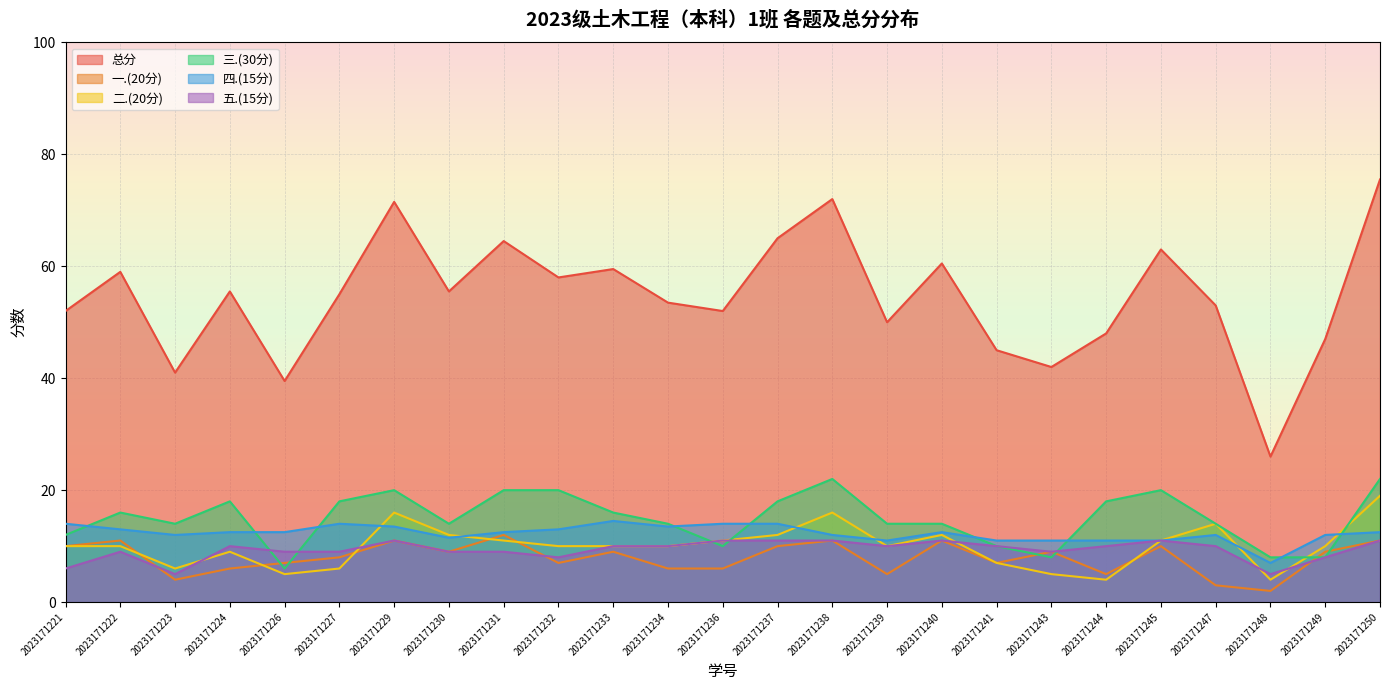

List the labels in order of 一.(20分) value, largest first.

2023171231, 2023171222, 2023171229, 2023171238, 2023171240, 2023171250, 2023171221, 2023171237, 2023171245, 2023171230, 2023171233, 2023171243, 2023171249, 2023171227, 2023171226, 2023171232, 2023171241, 2023171224, 2023171234, 2023171236, 2023171239, 2023171244, 2023171223, 2023171247, 2023171248